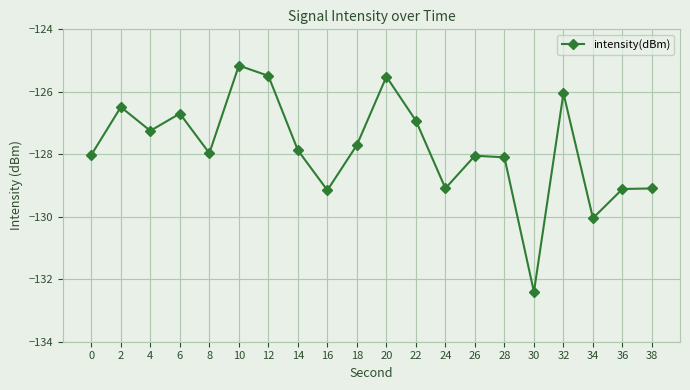

Reading left to right, list all the values displayed in this chart.

0=-128.0	2=-126.5	4=-127.2	6=-126.7	8=-128.0	10=-125.2	12=-125.5	14=-127.9	16=-129.2	18=-127.7	20=-125.5	22=-126.9	24=-129.1	26=-128.0	28=-128.1	30=-132.4	32=-126.0	34=-130.0	36=-129.1	38=-129.1